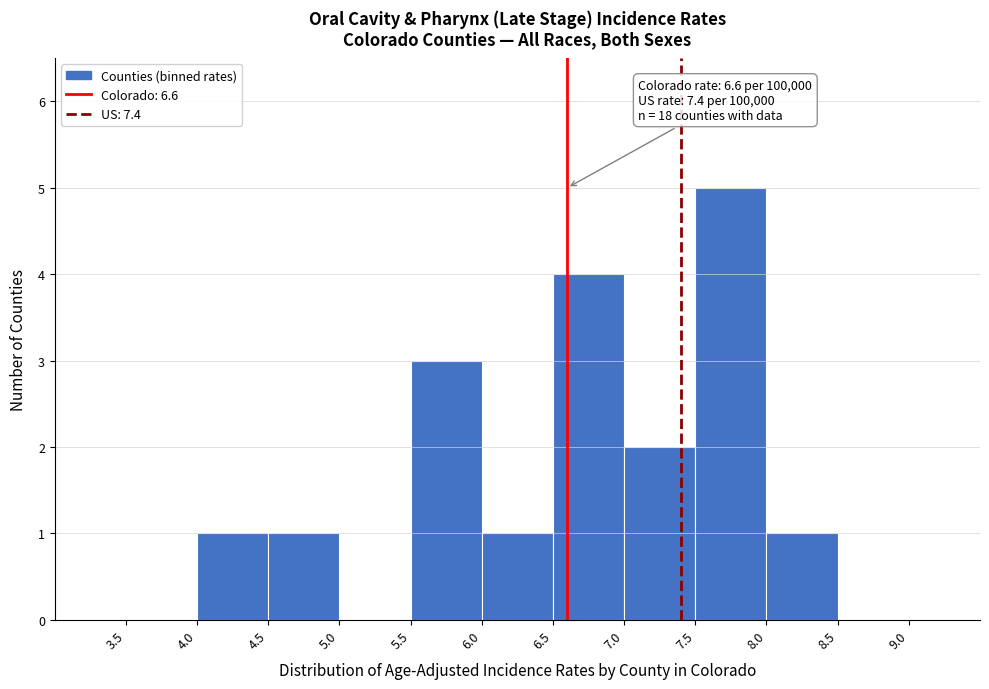

Which range on the x-axis has the tallest bar?

7.5 to 8.0